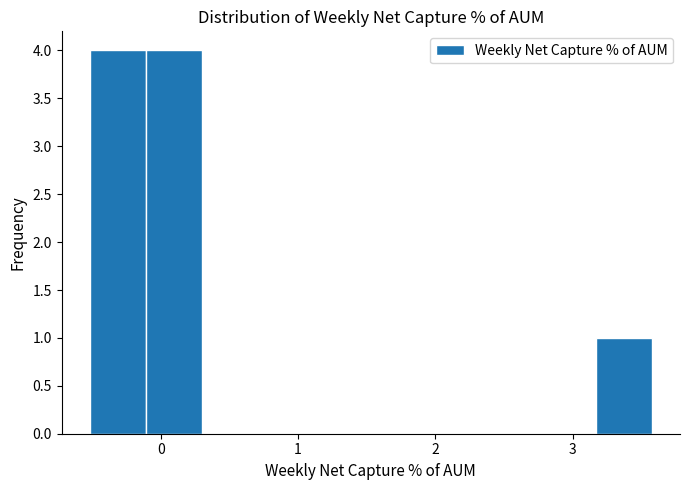

Reading left to right, transcribe this chart: for each bar, give the range it covers on the x-axis and its height. Neither the bar edges nor the heights are printed on the chart, so give them approximately, as read against the axes.

-0.5 to -0.1: 4
-0.1 to 0.3: 4
0.3 to 0.7: 0
0.7 to 1.1: 0
1.1 to 1.5: 0
1.5 to 1.9: 0
1.9 to 2.3: 0
2.3 to 2.8: 0
2.8 to 3.2: 0
3.2 to 3.6: 1